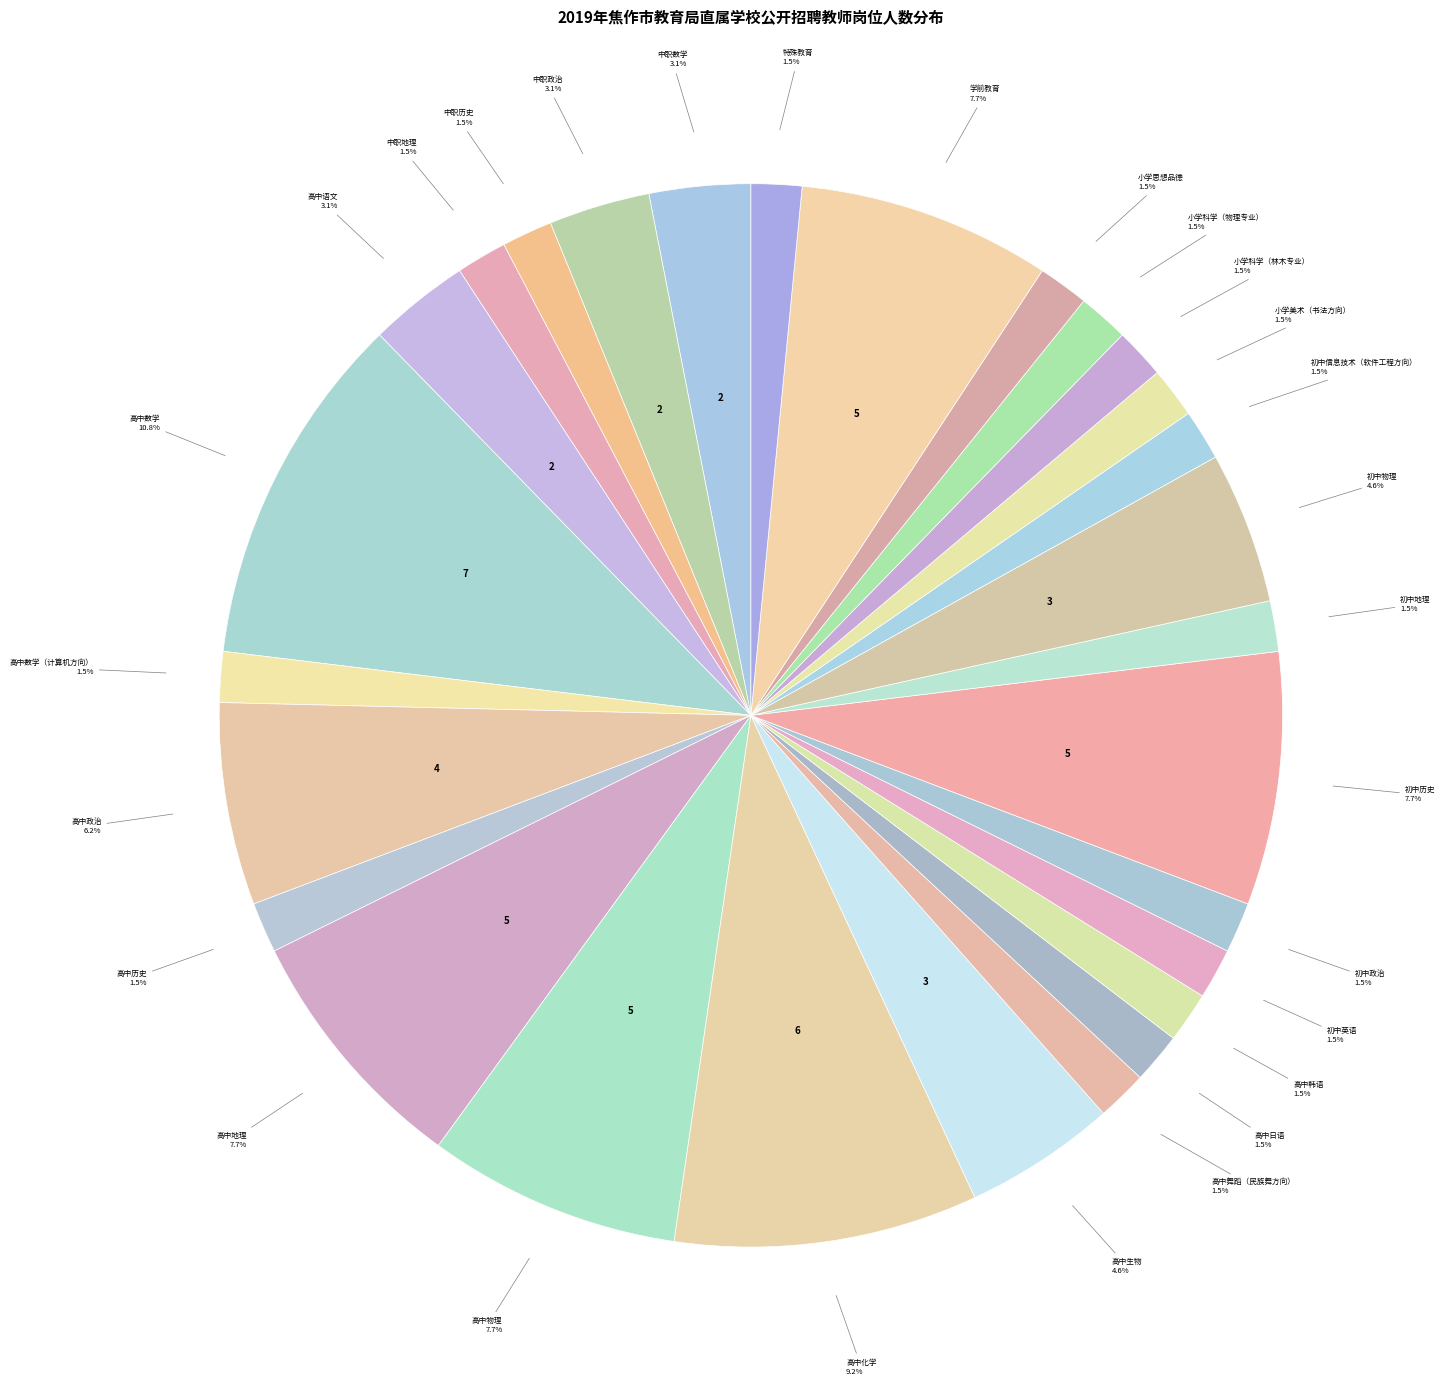

Which has a higher value, 高中化学 or 高中日语?

高中化学